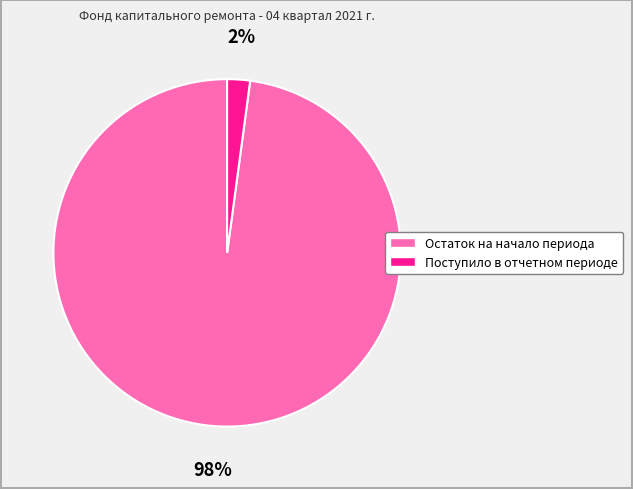

Which slice is the largest?

Остаток на начало периода